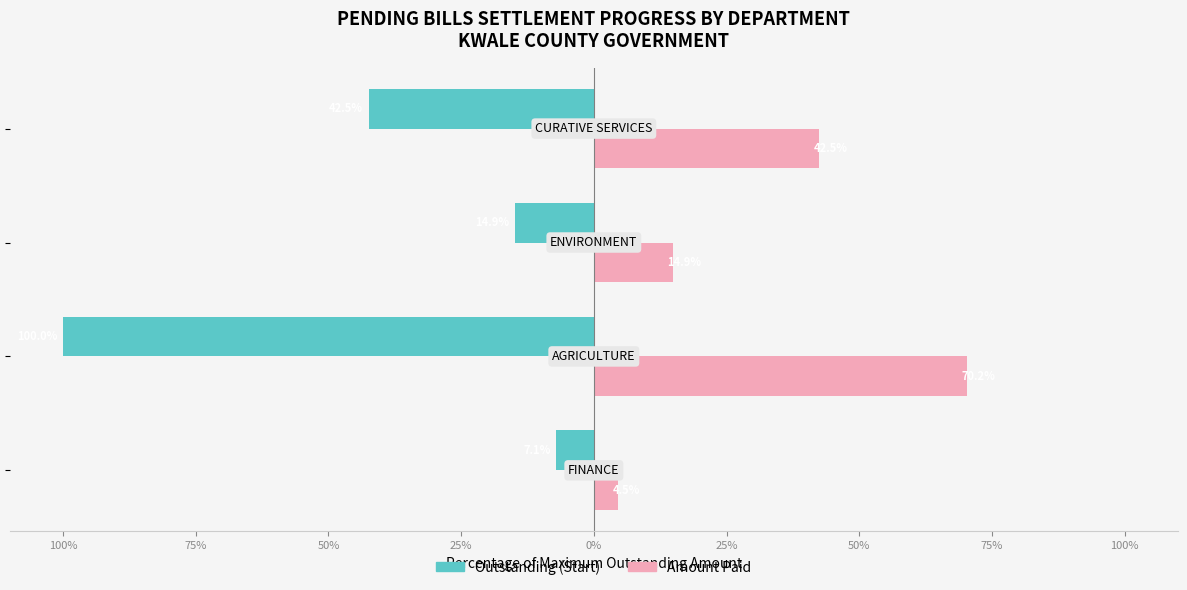

What are all the series names shown in the legend?

Outstanding (Start), Amount Paid